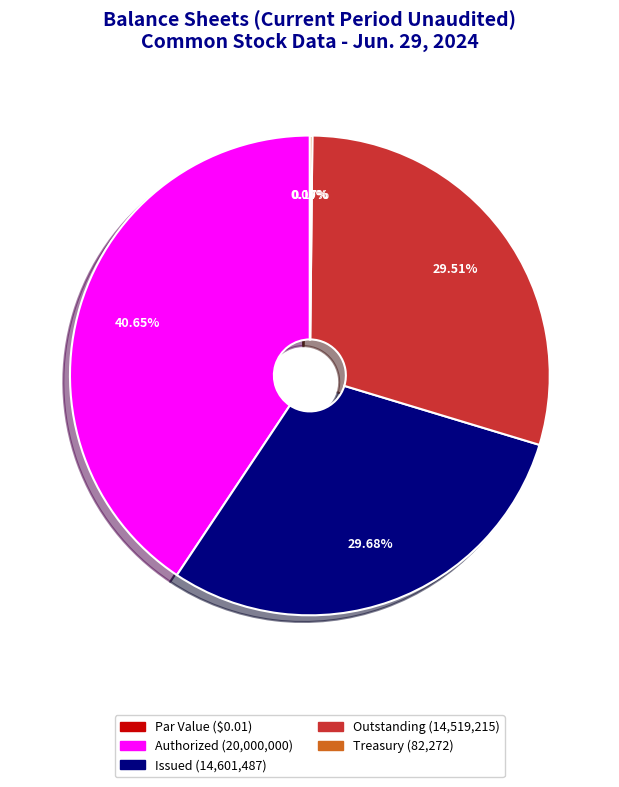

What is the change in value from Common stock, par value (in dollars per share) to Common stock, issued (in shares)?

+14601487.0